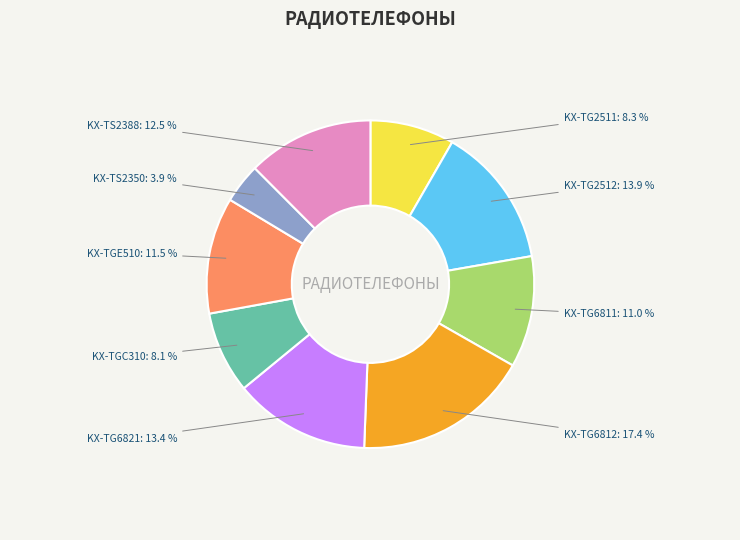

Does any single category account for the majority?

No